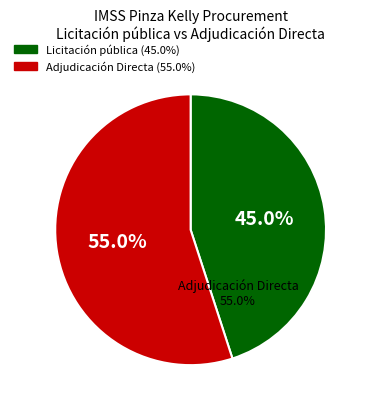

True or false: Licitación pública accounts for 45% of the total.

True